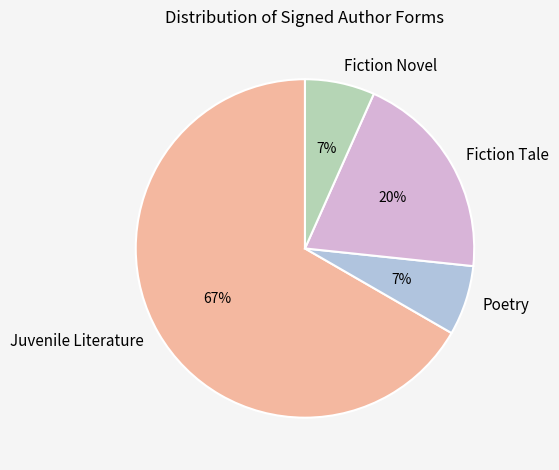

Combined, do Juvenile Literature and Fiction Novel account for over 50%?

Yes